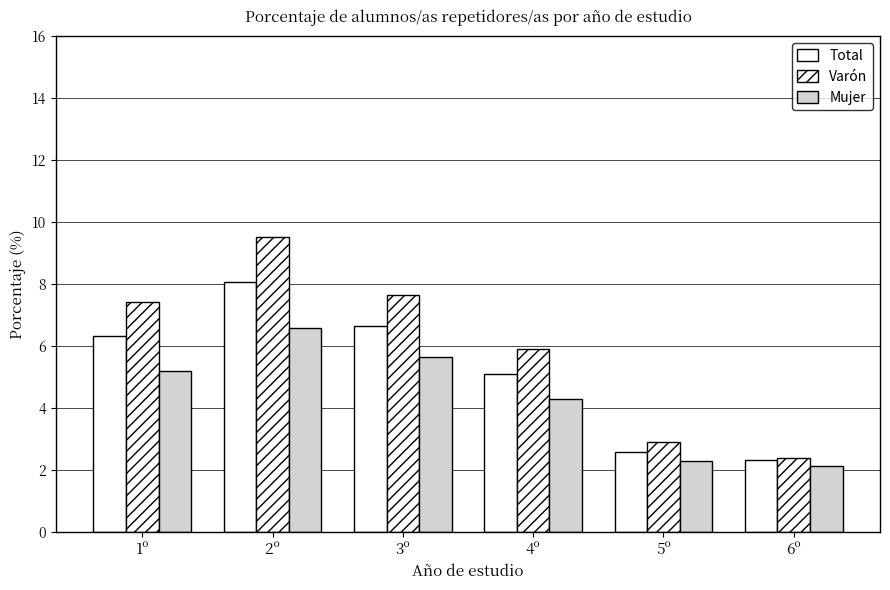

What is the total value across all series at 6º?

6.8